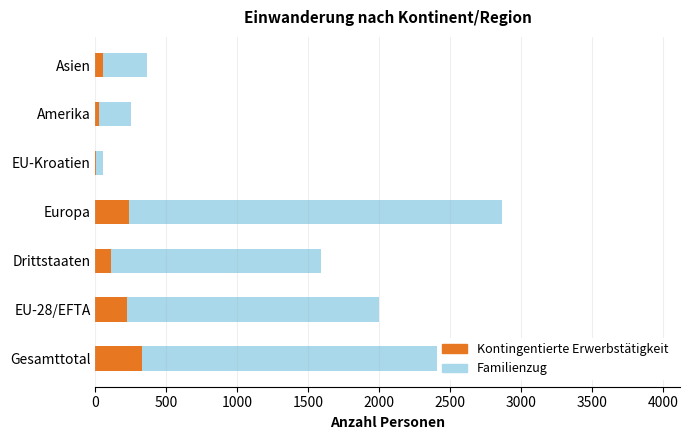

List the series in order of their overall mean, lowest first.

Kontingentierte Erwerbstätigkeit, Familienzug